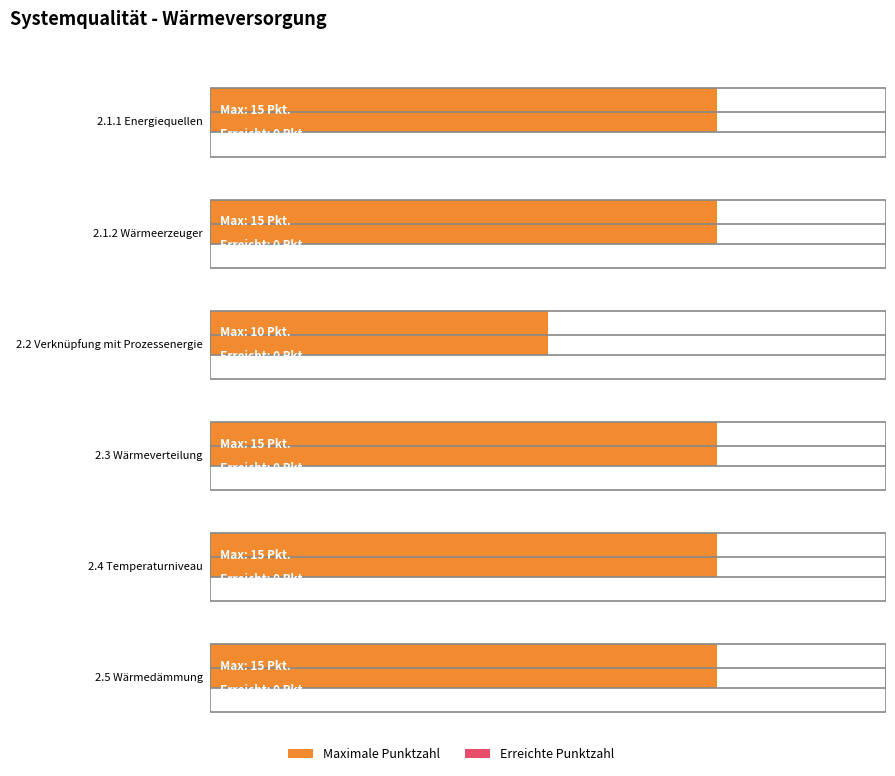

What is the change in value from 2.2 Verknüpfung mit Prozessenergie to 6?

+5